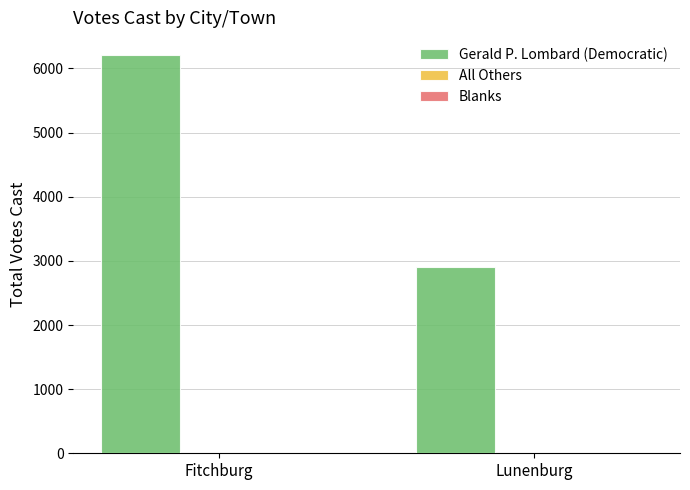

What is the change in value from Fitchburg to Lunenburg?

-3301